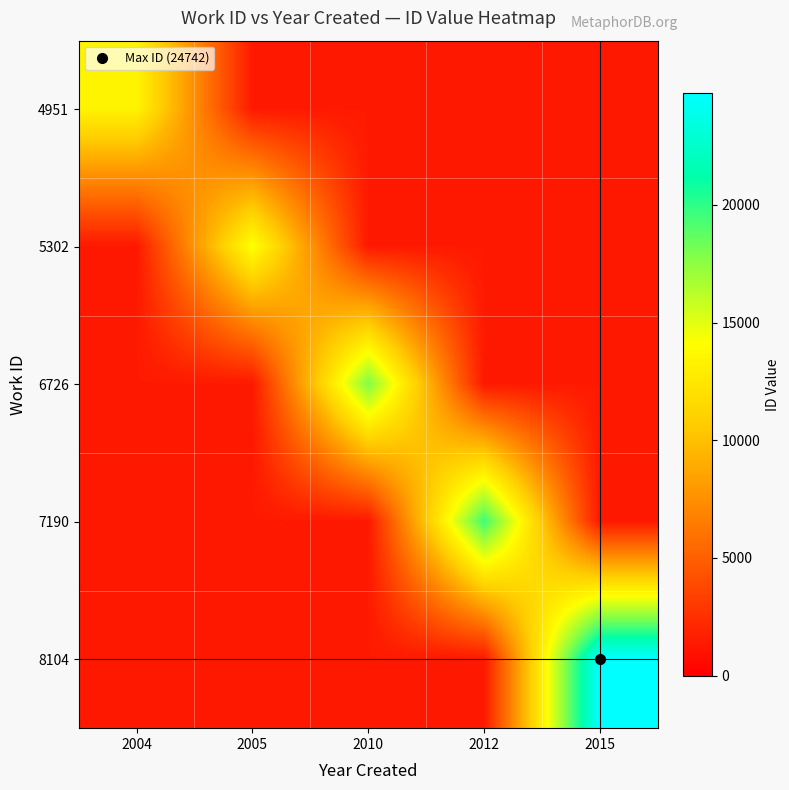

List the series in order of their peak value, lowest first.

4951, 5302, 6726, 7190, 8104